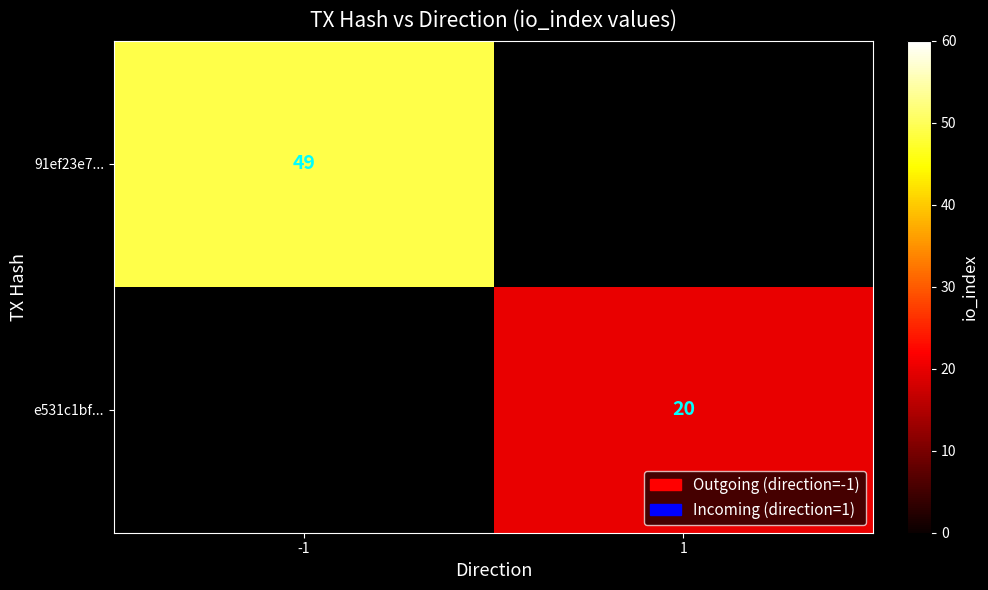

How many data points does each series have?

2